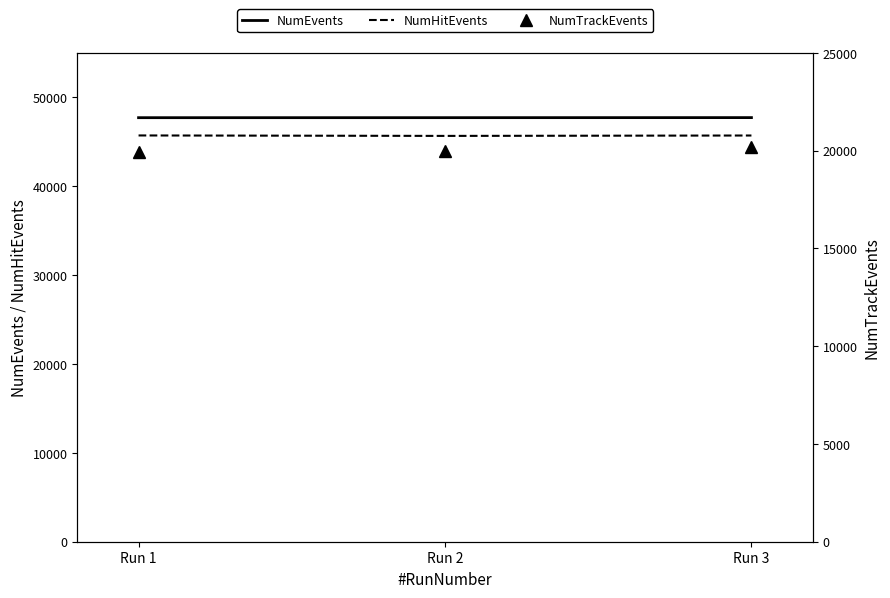

Rank the categories by NumEvents value from lowest to highest.

Run 1, Run 2, Run 3